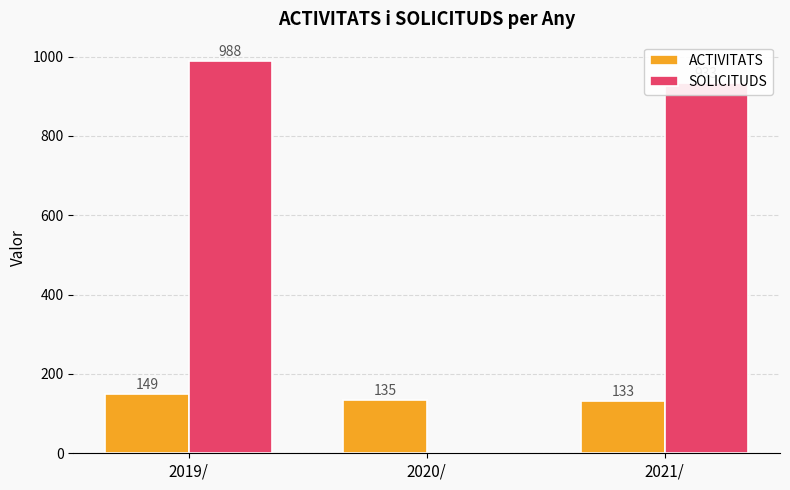

What is the sum of all SOLICITUDS values?

1921